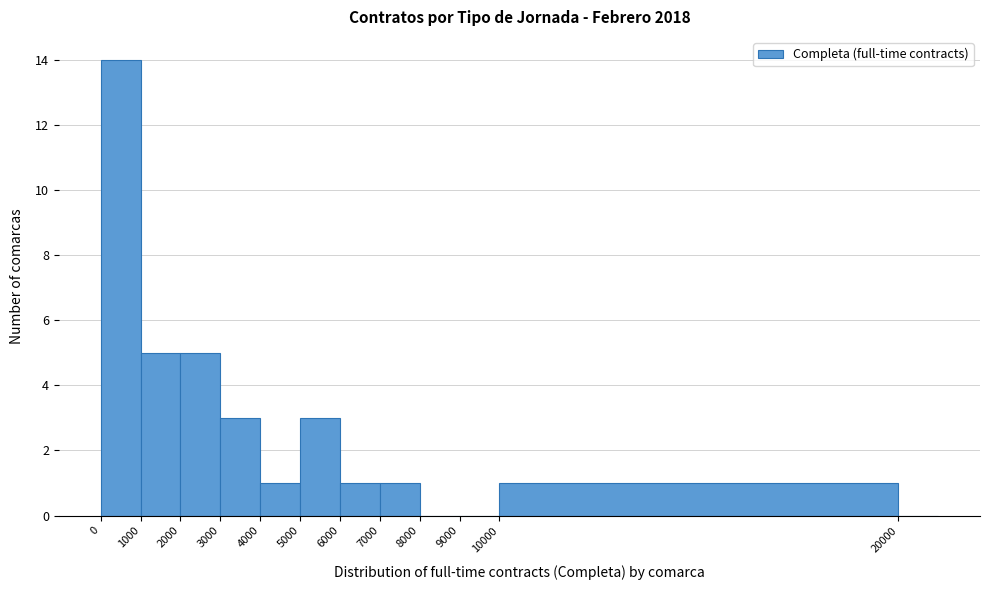

Reading left to right, list every bar in this chart as the range it spans on the x-axis followed by its height. The values are not printed on the chart, so give them approximately, as read against the axis.

0 to 1000: 14
1000 to 2000: 5
2000 to 3000: 5
3000 to 4000: 3
4000 to 5000: 1
5000 to 6000: 3
6000 to 7000: 1
7000 to 8000: 1
8000 to 9000: 0
9000 to 10000: 0
10000 to 20000: 1
20000 to 21000: 0